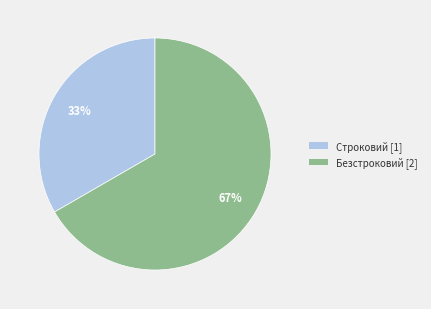

Is it true that Строковий is 47% of the pie?

False